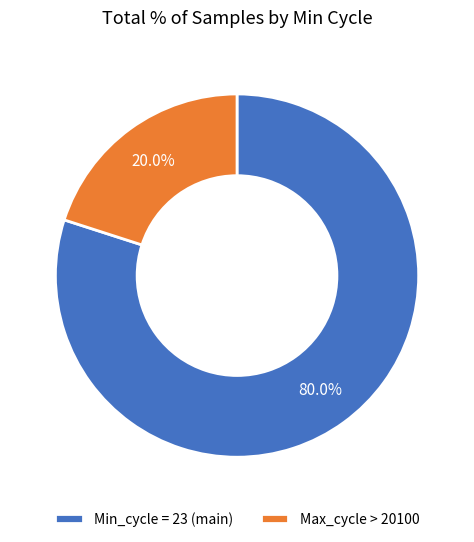

What is the smallest slice in the pie chart?

Max_cycle > 20100